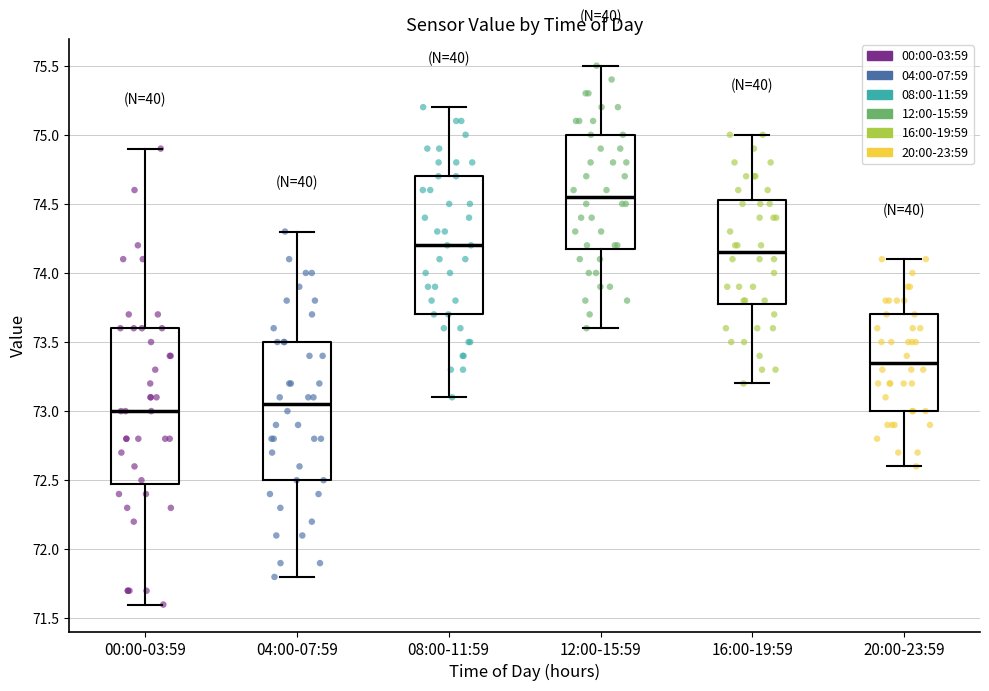

Where is the upper edge of the box for 04:00-07:59 on the y-axis? The values are not printed on the chart, so give them approximately, as read against the axis.

73.50